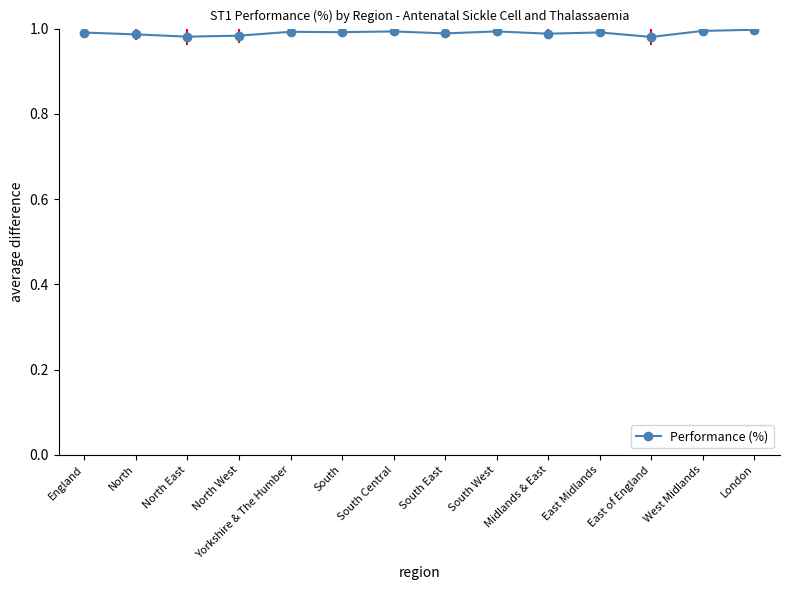

Is this an area chart (filled region under the line)?

No